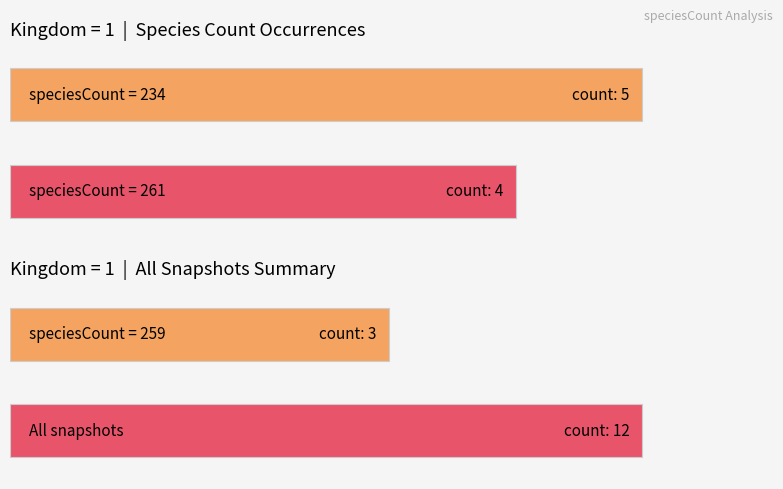

Count the Maximum utilization values in the range 234 to 261.

3